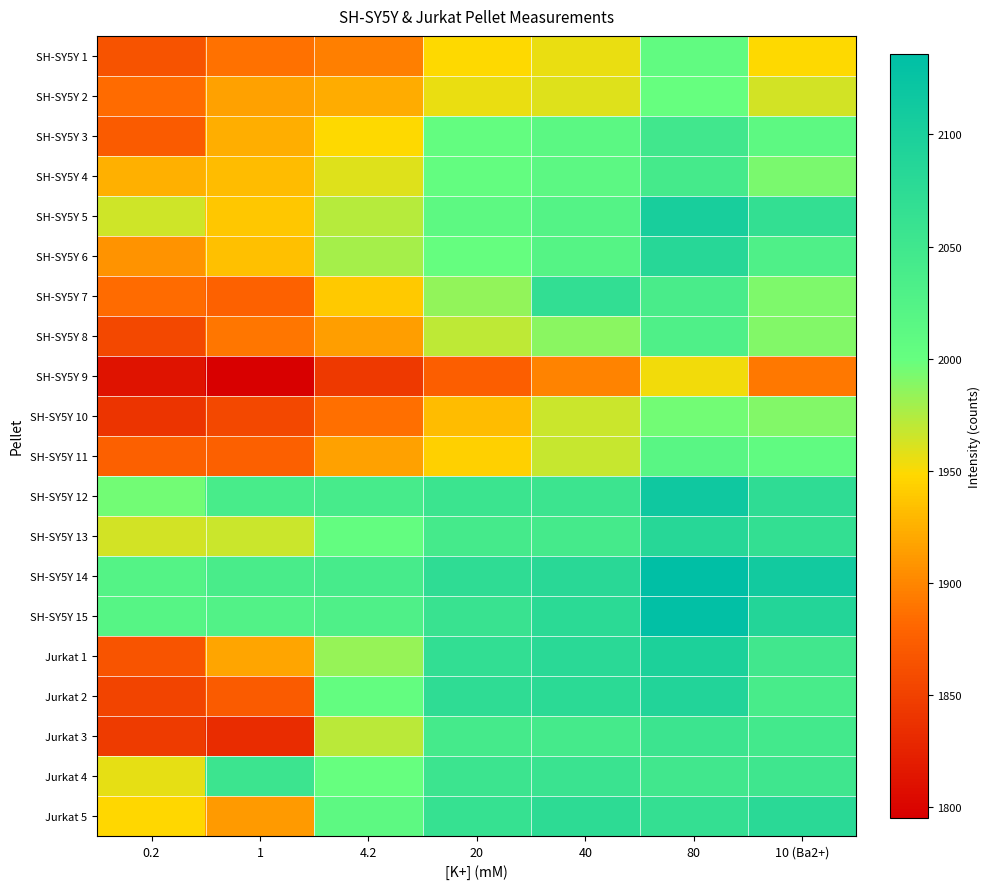

Which series has the largest total across all categories?

SH-SY5Y 14